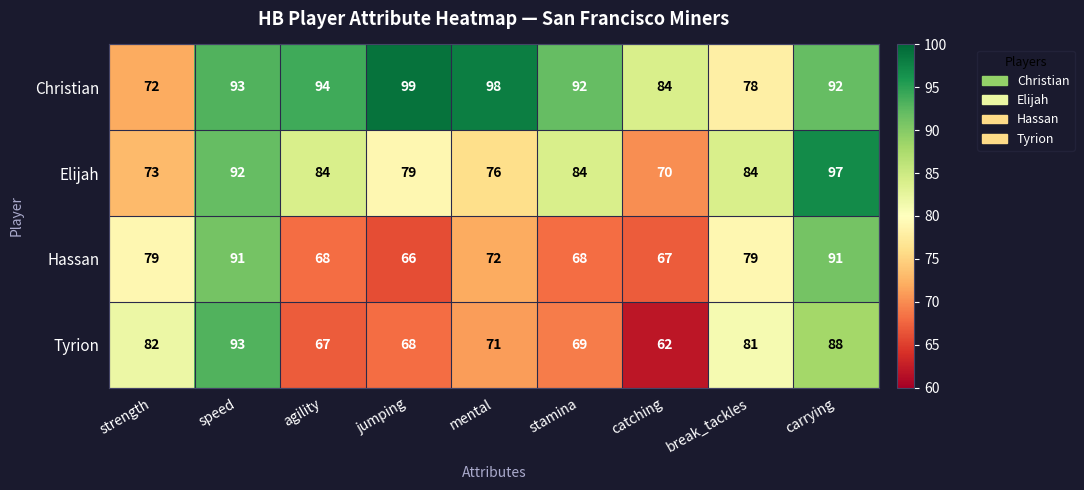

The value of Tyrion at mental is 71. True or false?

True